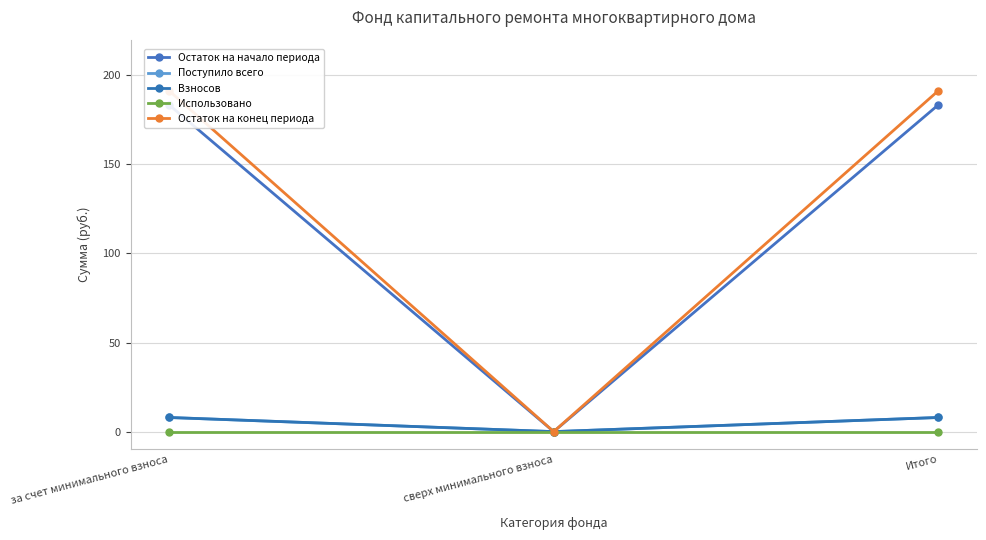

How many values in the Остаток на начало периода series are below 183?

1